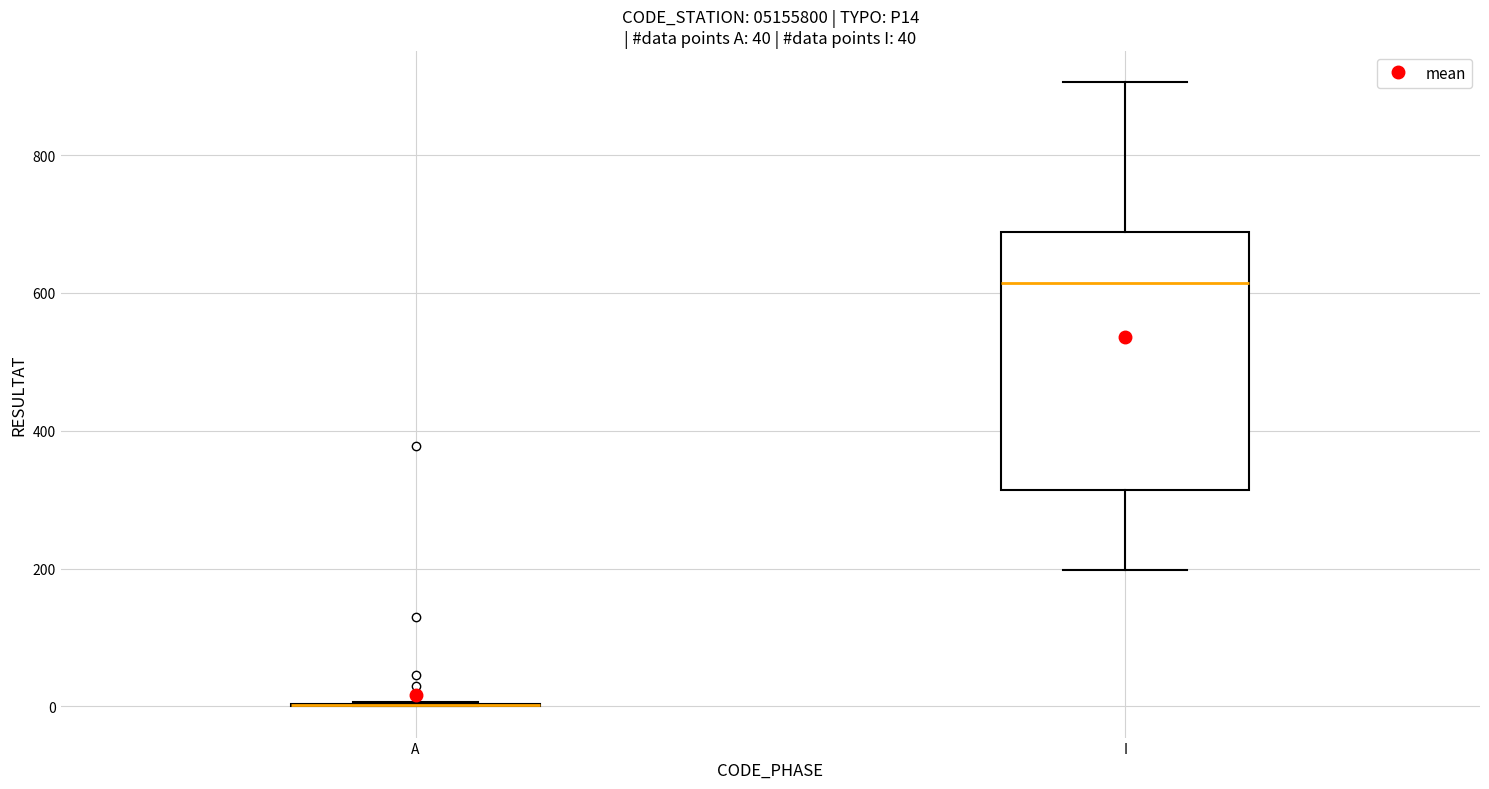

Which box is the tallest, from its lower edge to its upper edge?

I